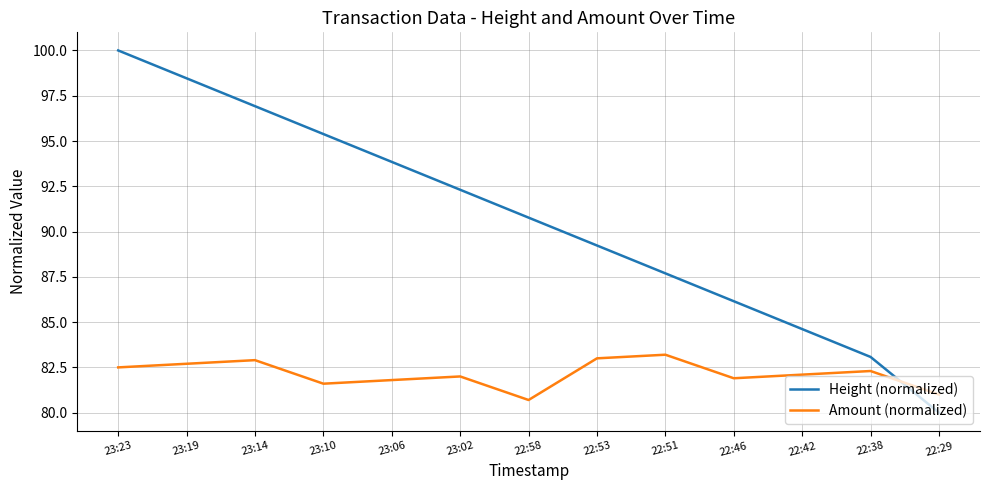

At which label does Height (normalized) reach its minimum?

22:29